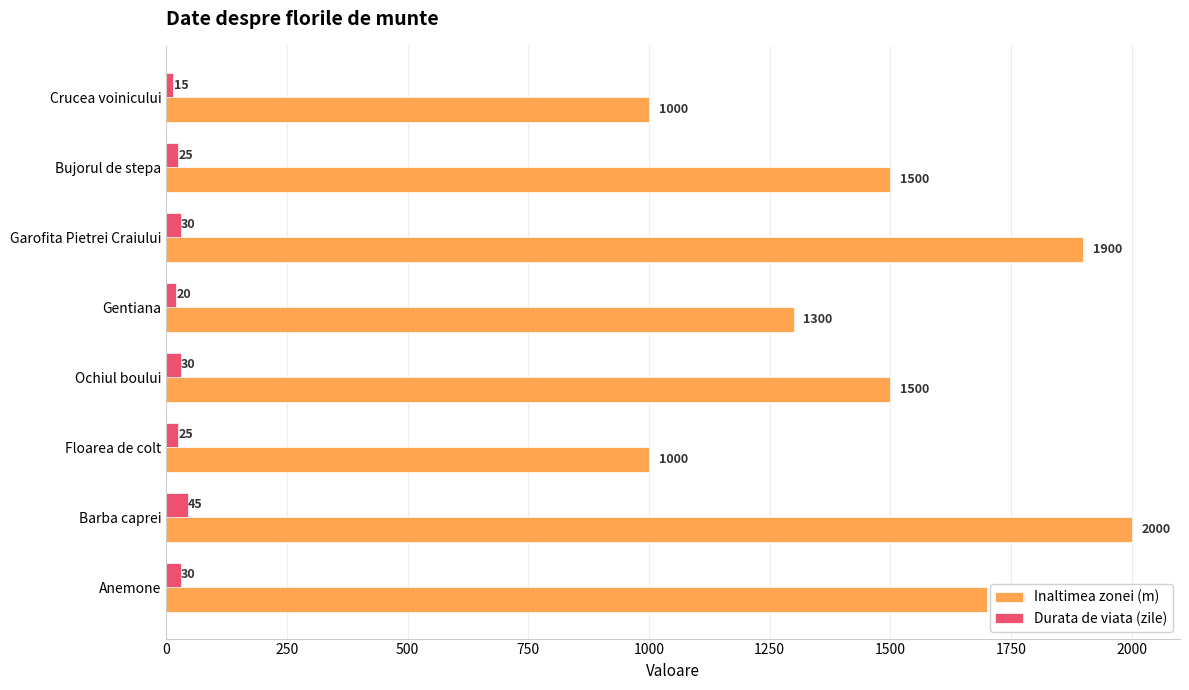

Which series has the widest spread of values?

Inaltimea zonei (m)